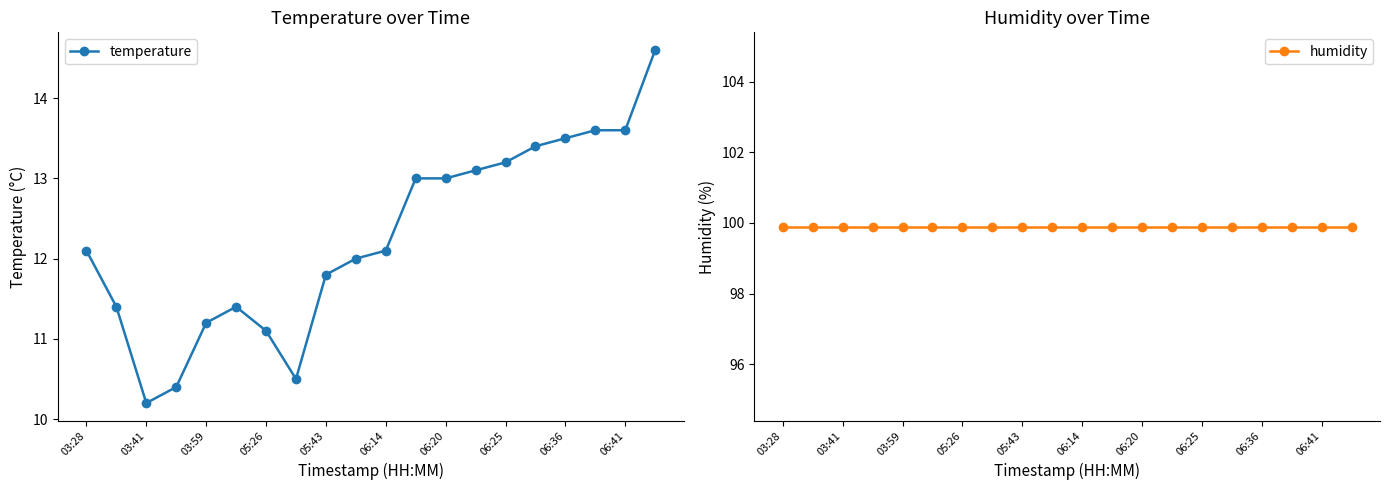

Reading left to right, list all the values displayed in this chart.

temperature: 12.1	11.4	10.2	10.4	11.2	11.4	11.1	10.5	11.8	12.0	12.1	13.0	13.0	13.1	13.2	13.4	13.5	13.6	13.6	14.6
humidity: 99.9	99.9	99.9	99.9	99.9	99.9	99.9	99.9	99.9	99.9	99.9	99.9	99.9	99.9	99.9	99.9	99.9	99.9	99.9	99.9